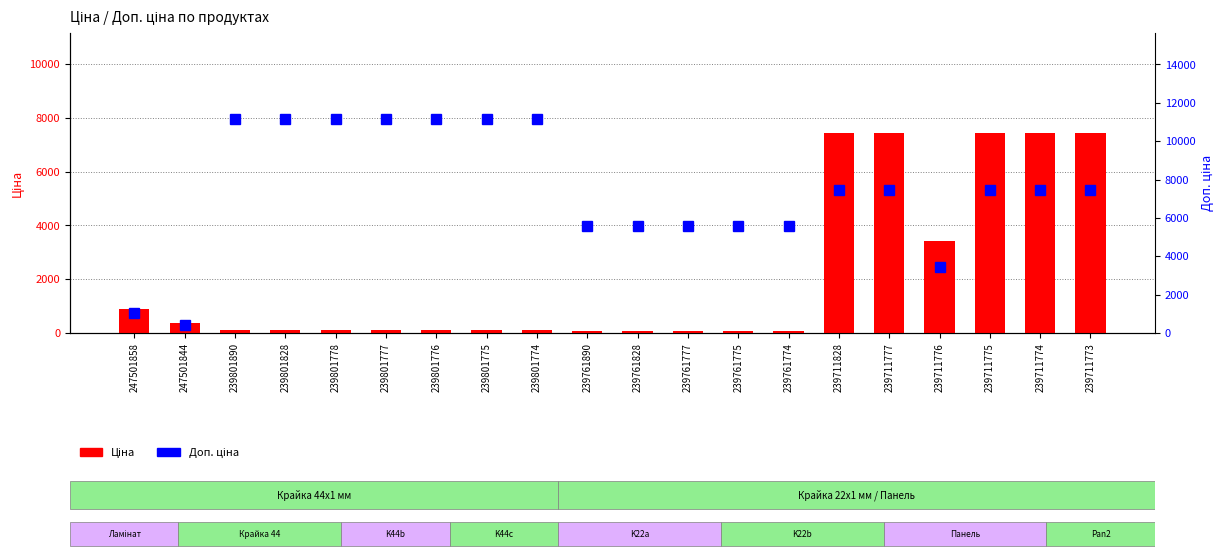

List the series in order of their overall mean, lowest first.

Ціна, Доп. ціна